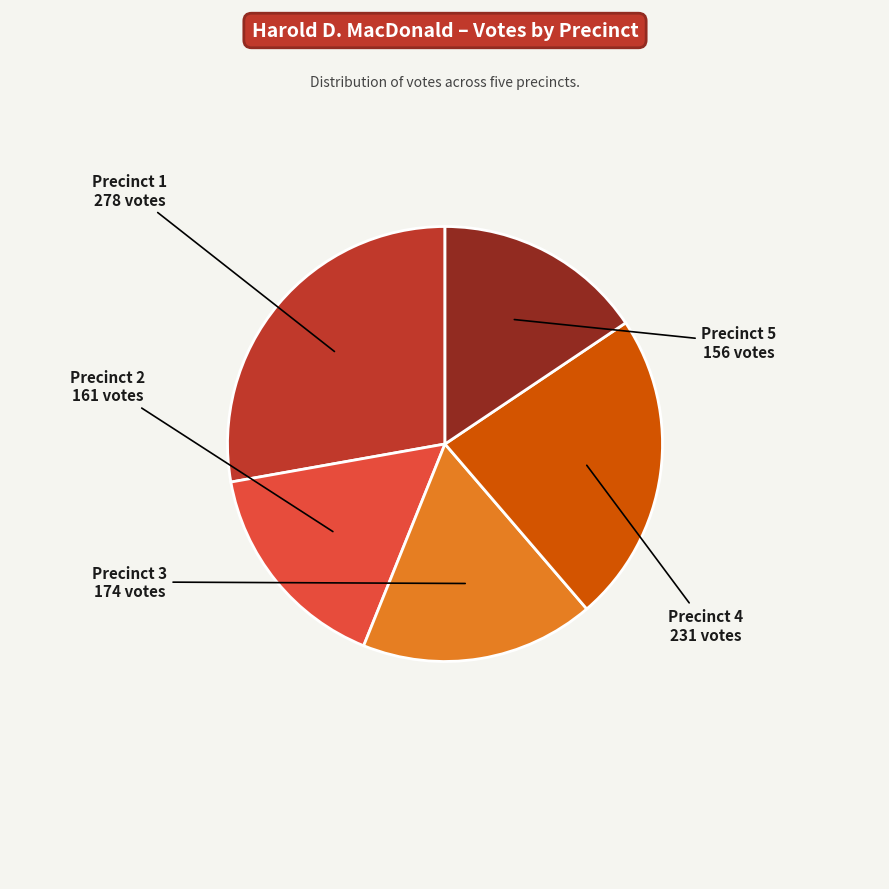

Is there a majority slice in this chart?

No